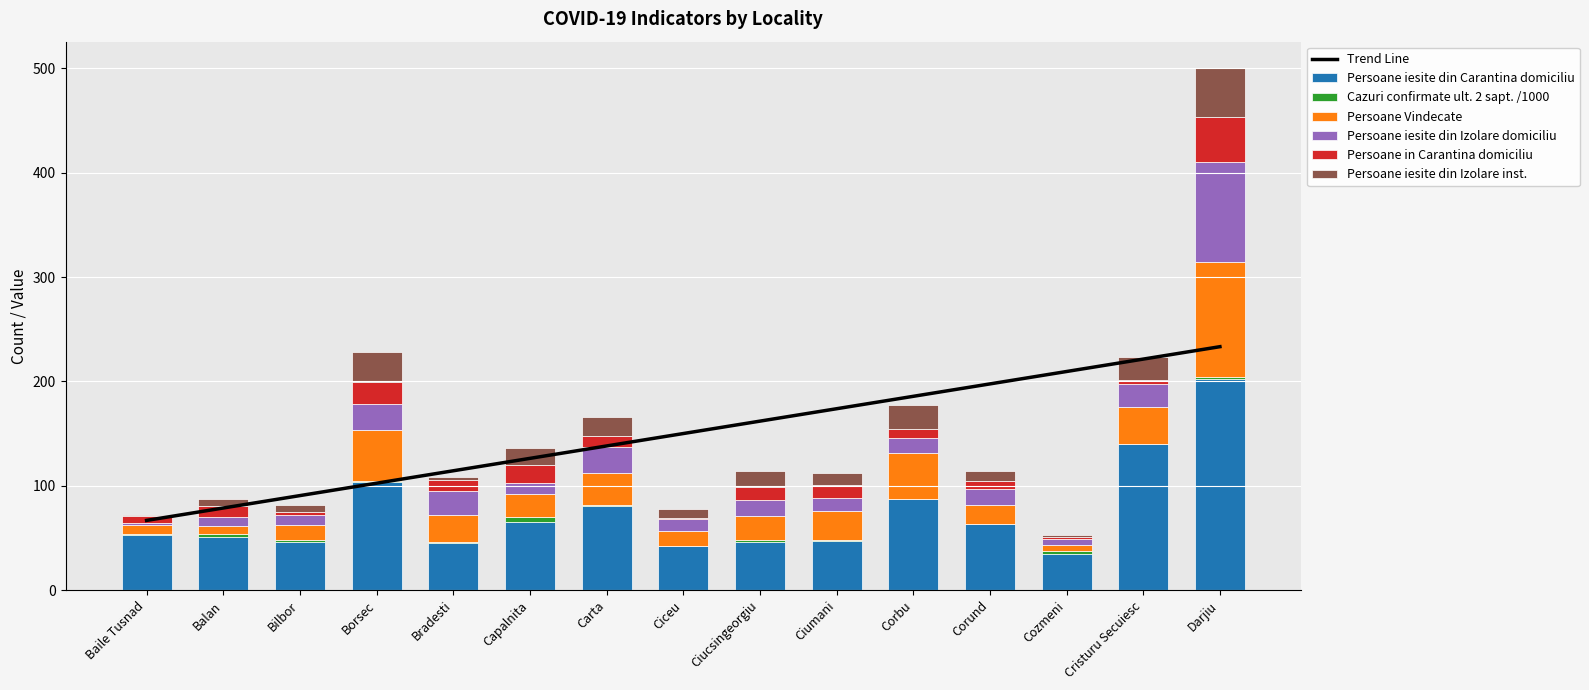

Rank the series at Balan from lowest to highest value.

Cazuri confirmate ult. 2 sapt. /1000, Persoane iesite din Izolare inst., Persoane Vindecate, Persoane iesite din Izolare domiciliu, Persoane in Carantina domiciliu, Persoane iesite din Carantina domiciliu